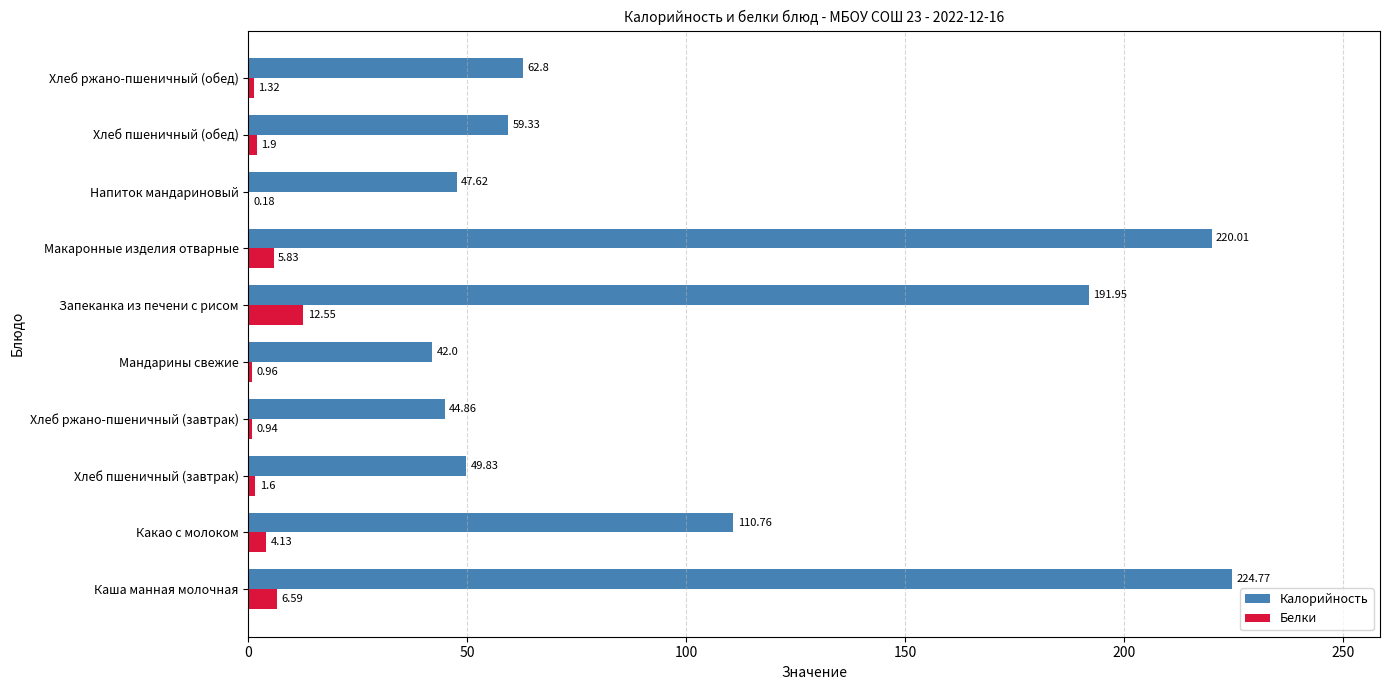

Which series changed the most between Запеканка из печени с рисом and Хлеб пшеничный (обед)?

Калорийность